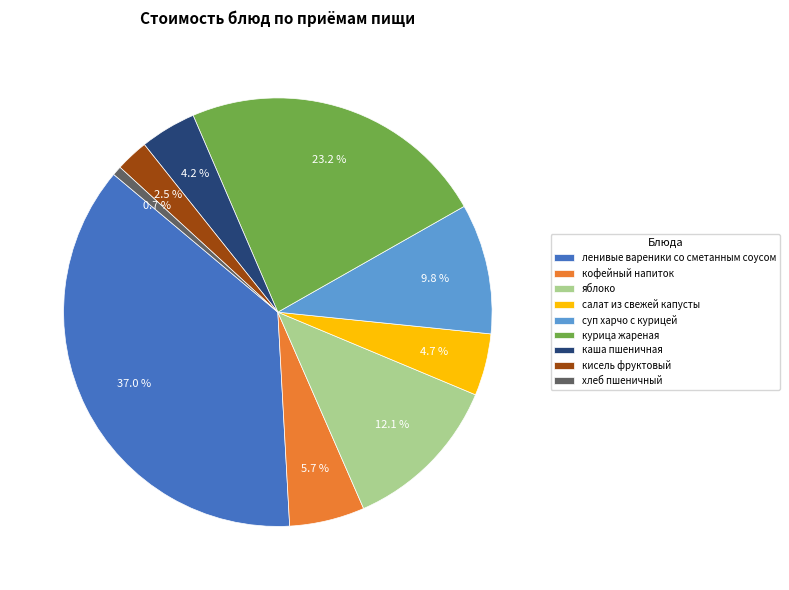

Do хлеб пшеничный and салат из свежей капусты together represent more than half of the pie?

No